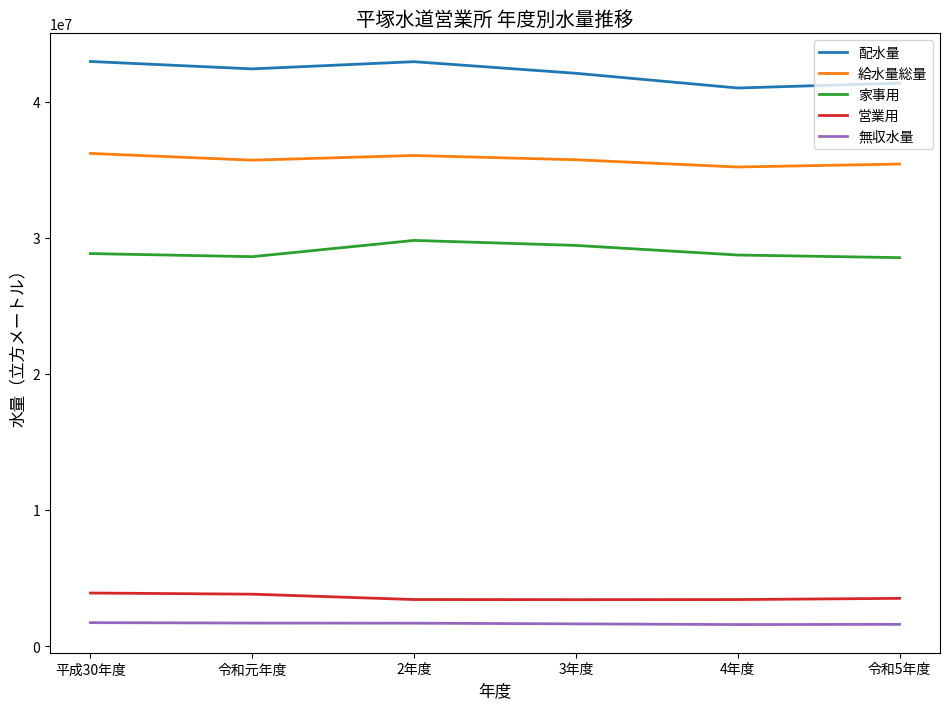

Is the value of 給水量総量 at 4年度 greater than the value of 無収水量 at 令和5年度?

Yes